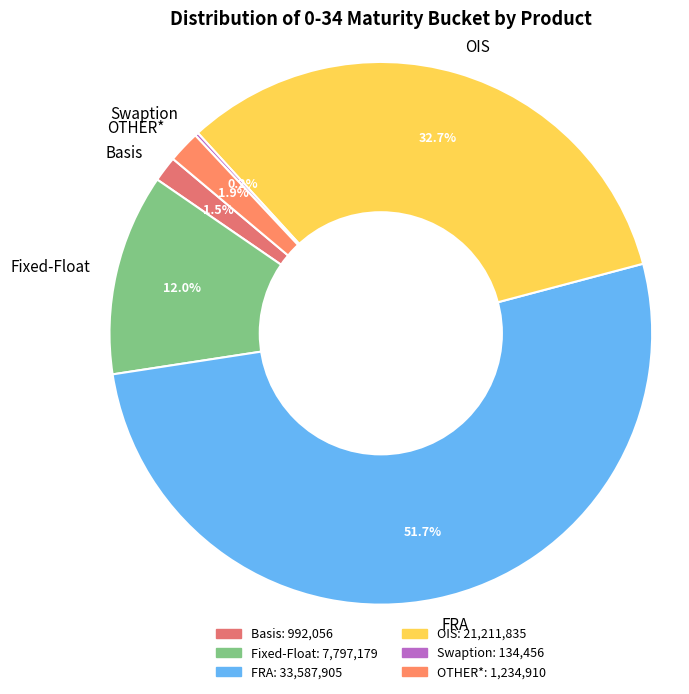

What is the total percentage of FRA and Basis?

53.2%